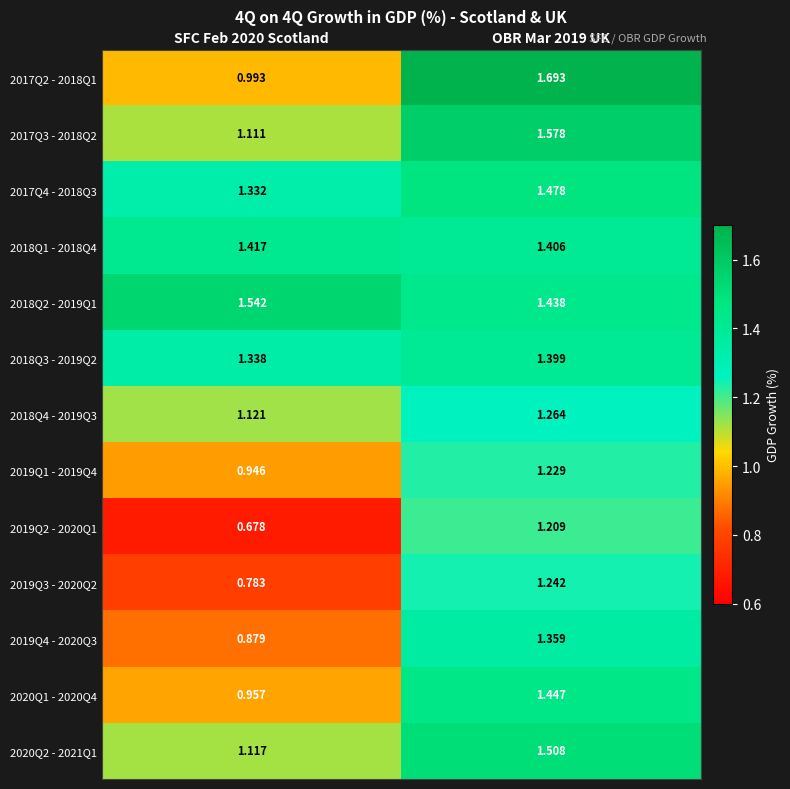

Between SFC Feb 2020 Scotland and OBR Mar 2019 UK, which series saw the biggest shift?

2017Q2 - 2018Q1